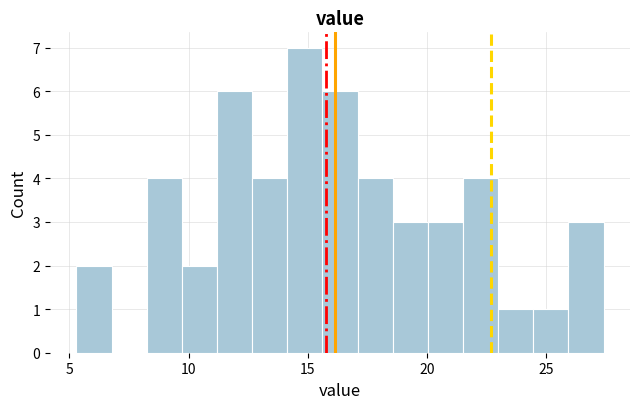

Read against the x-axis, roughly where is the centre of the tallest bar?

15.0